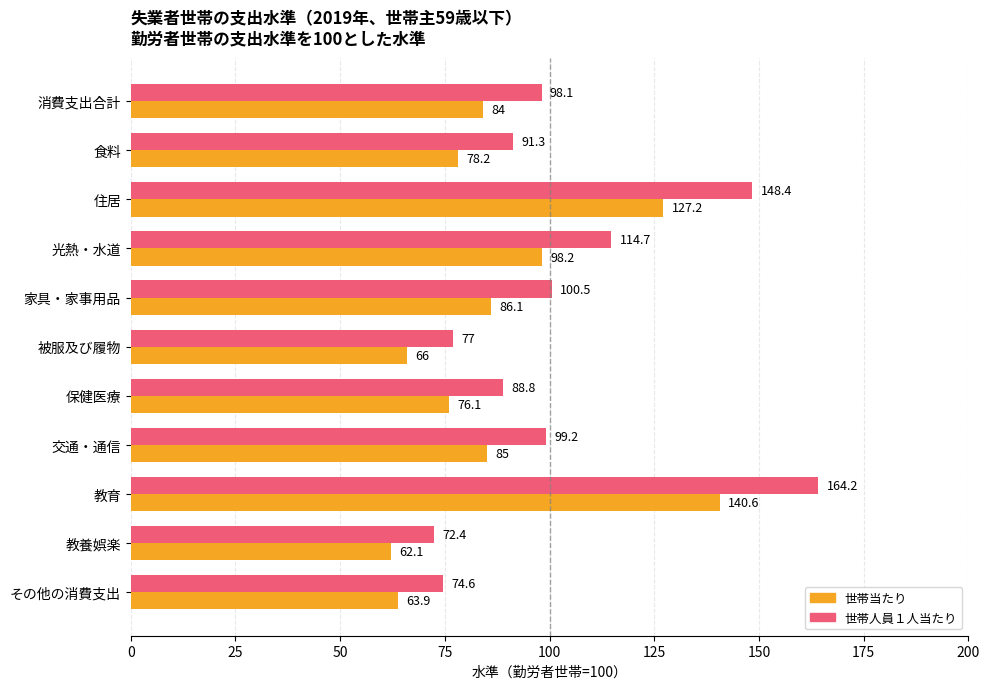

At which label does 世帯人員１人当たり reach its minimum?

教養娯楽